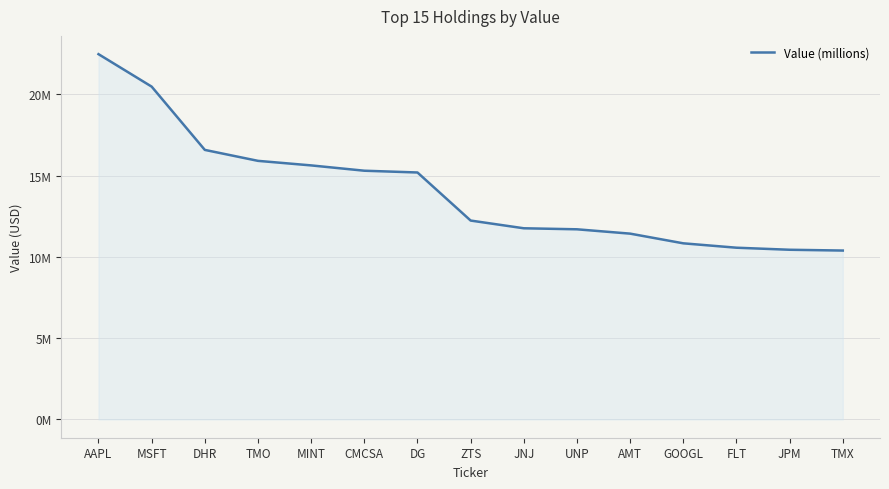

What is the maximum value shown in the chart?

22480000